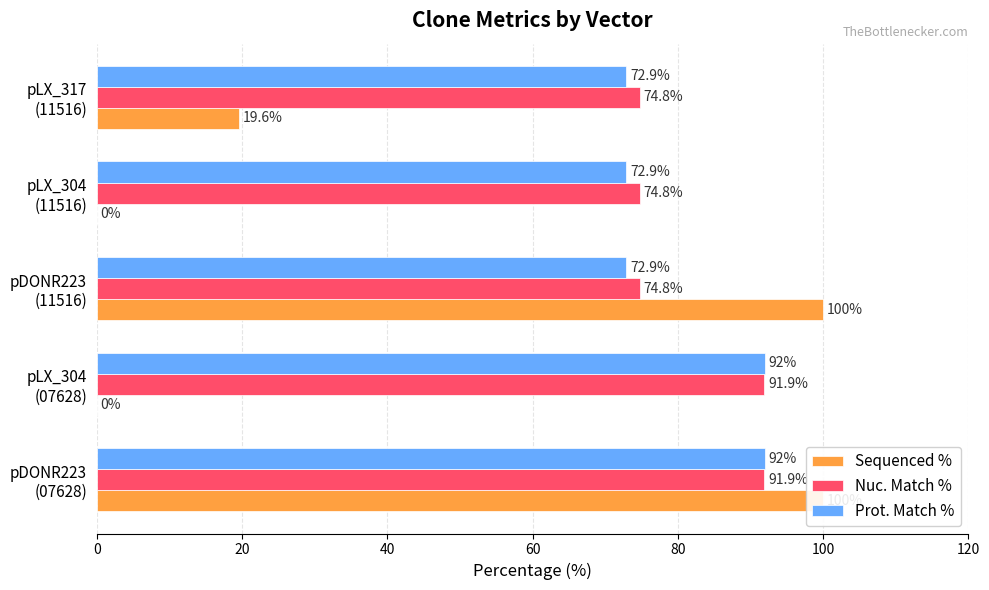

What is the difference between the maximum and minimum values in the Nuc. Match % series?

17.1